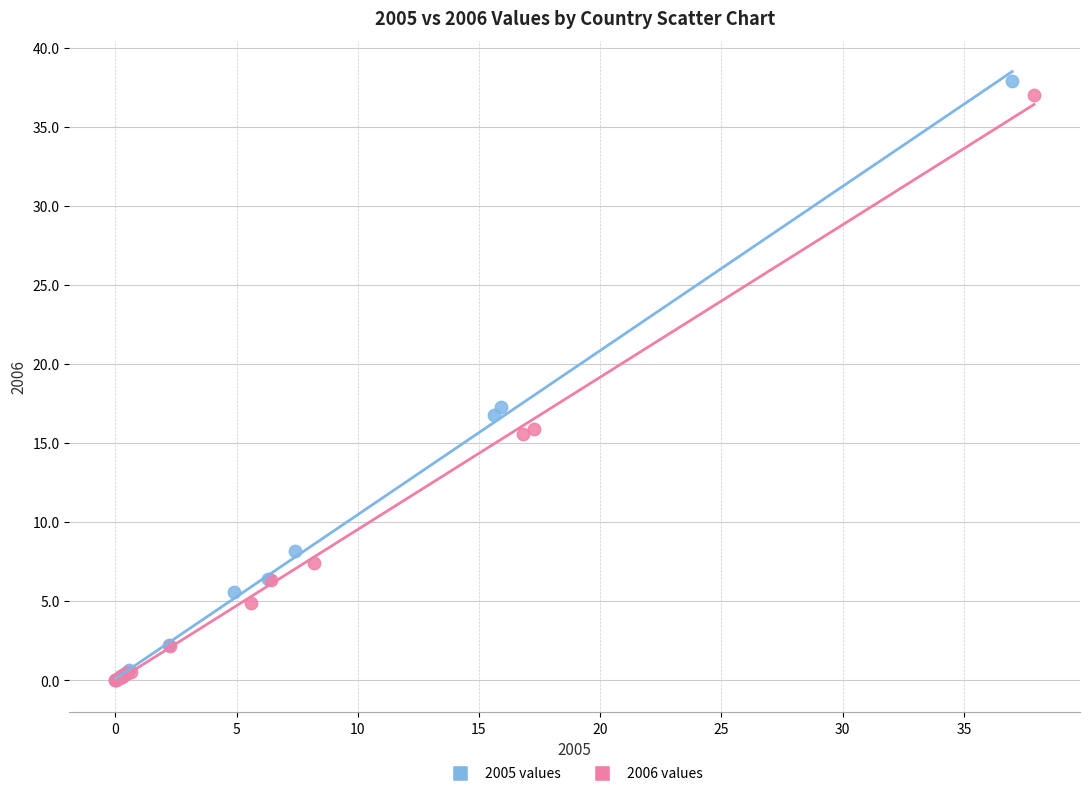

Which series has the widest spread of Y values?

2005 values